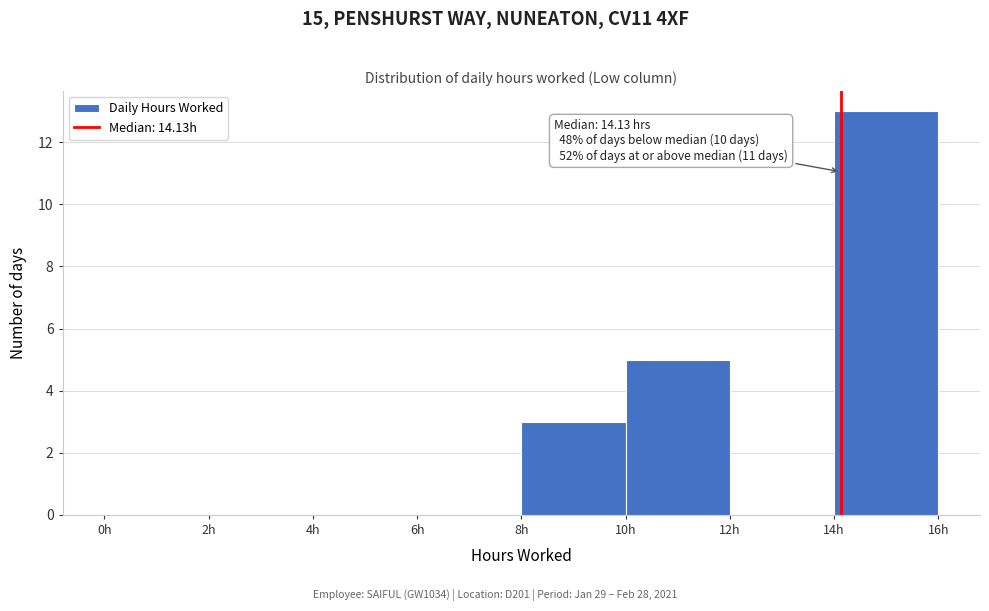

Over which range of the x-axis is the bar tallest?

14 to 16